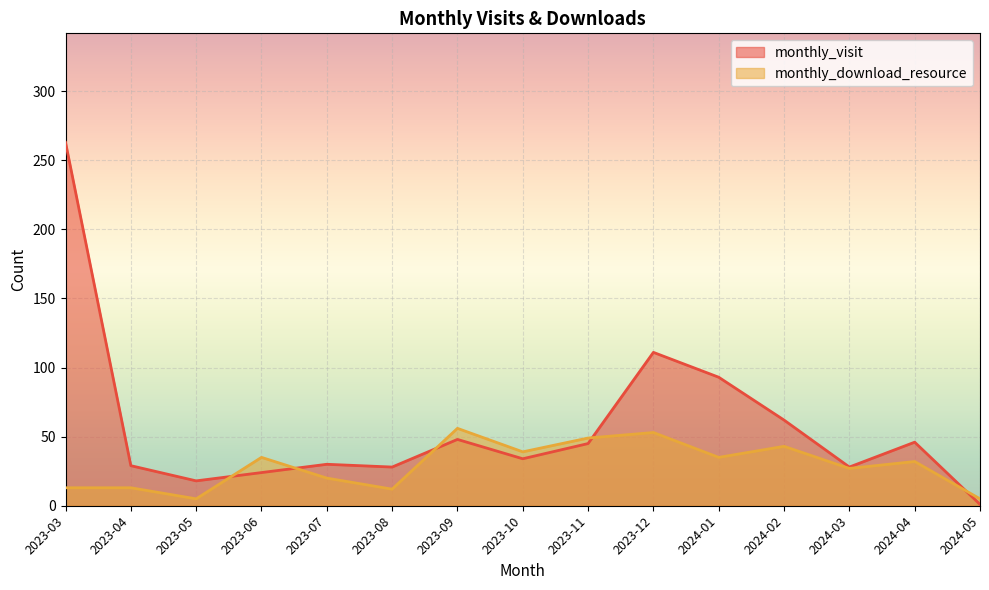

What is the label of the 4th point from the right?

2024-02